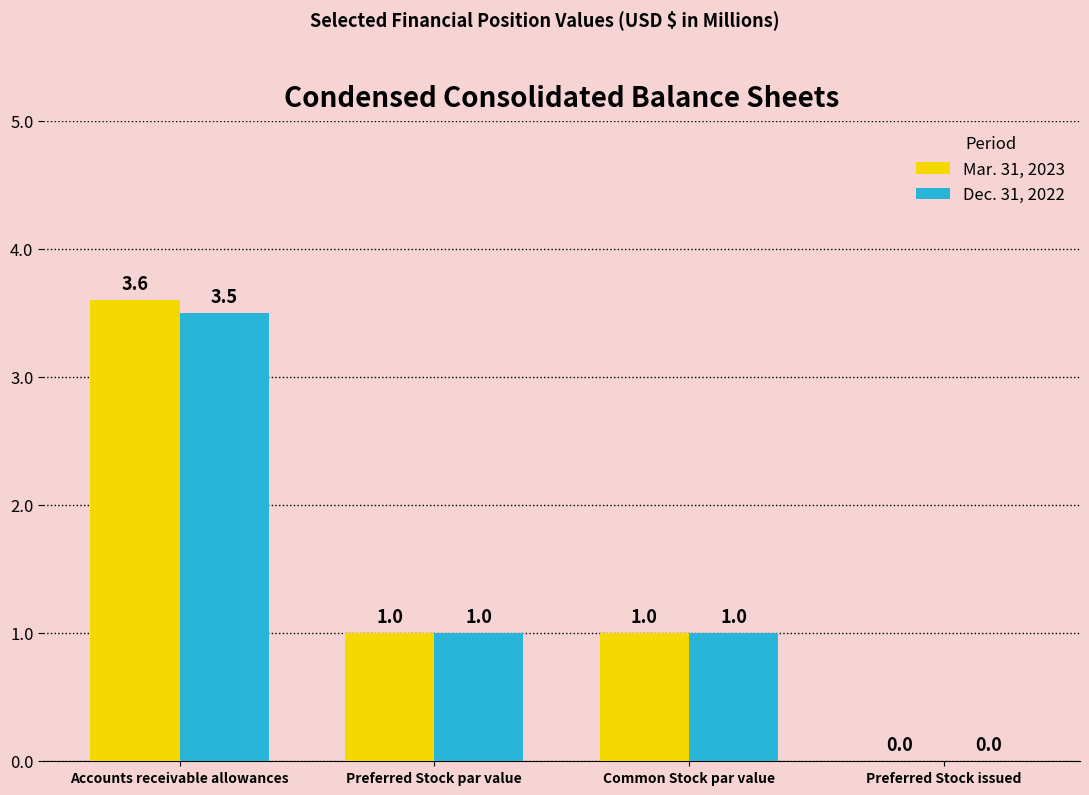

Is it true that Dec. 31, 2022 equals 3.5 at Accounts receivable allowances?

True